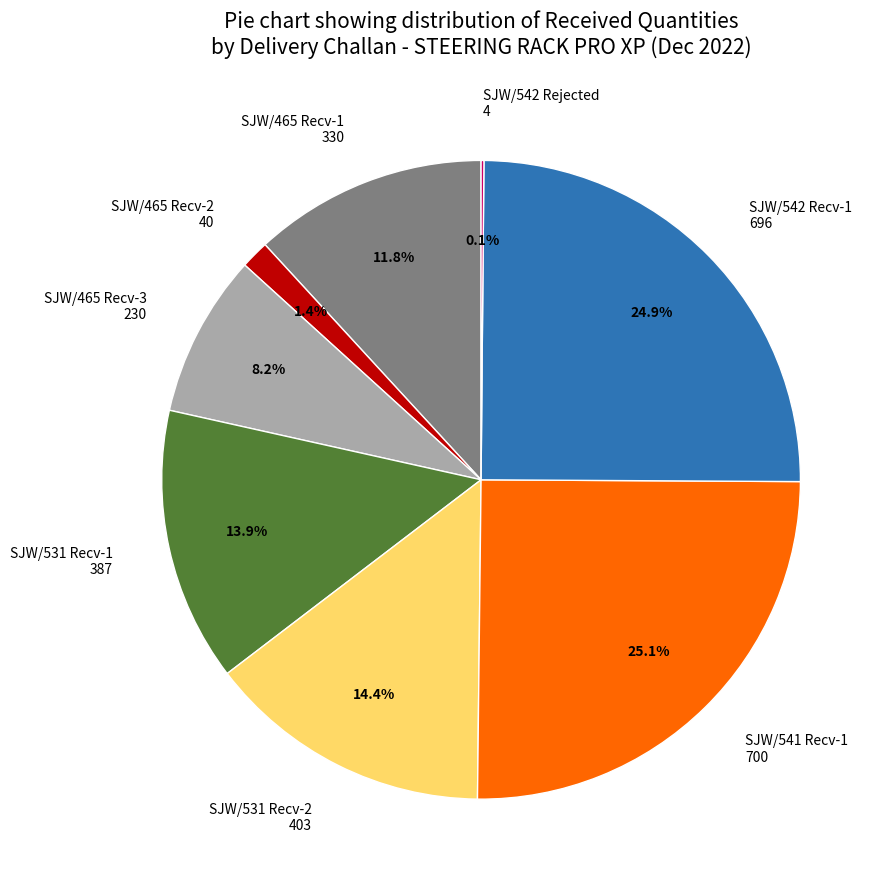

How much of the chart is everything except SJW/465 Recv-2 40?

98.6%